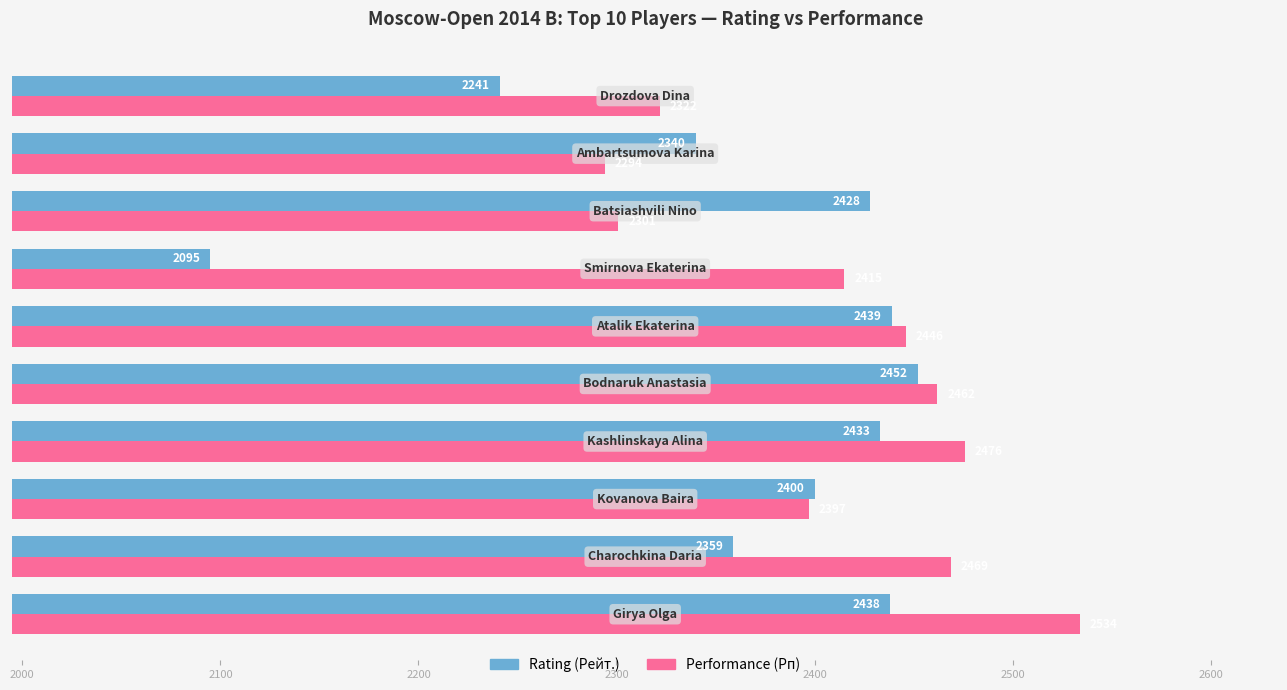

Which series has the largest range (max minus min)?

Rating (Рейт.)